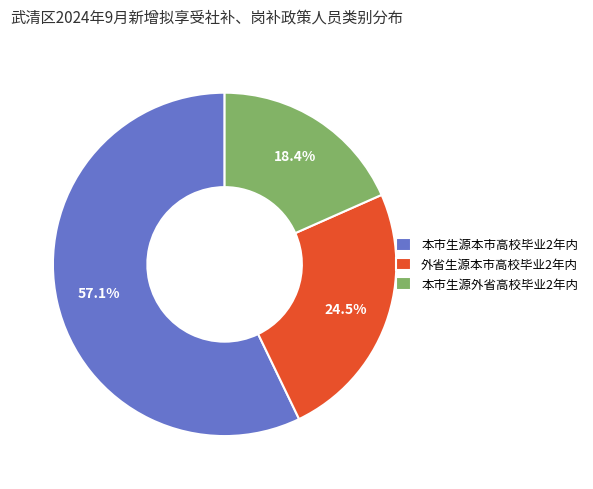

Which slice represents more than half of the pie?

本市生源本市高校毕业2年内